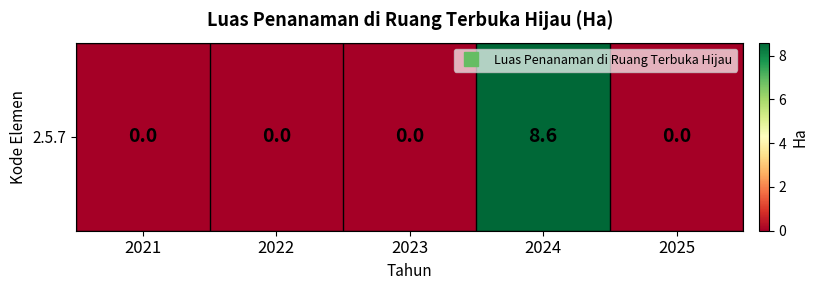

What is the difference between the values at 2024 and 2025?

8.6